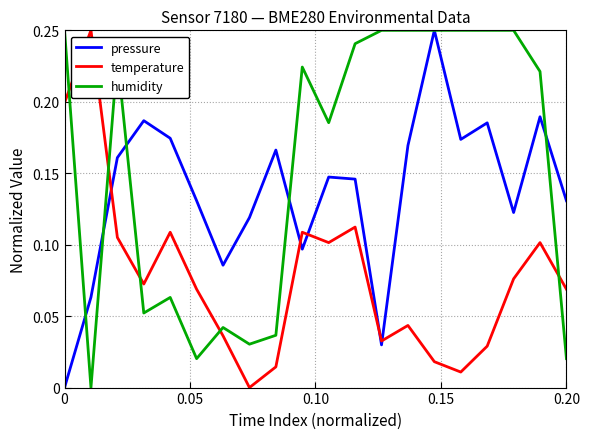

True or false: temperature has more than 2 points higher than both neighbors.

True